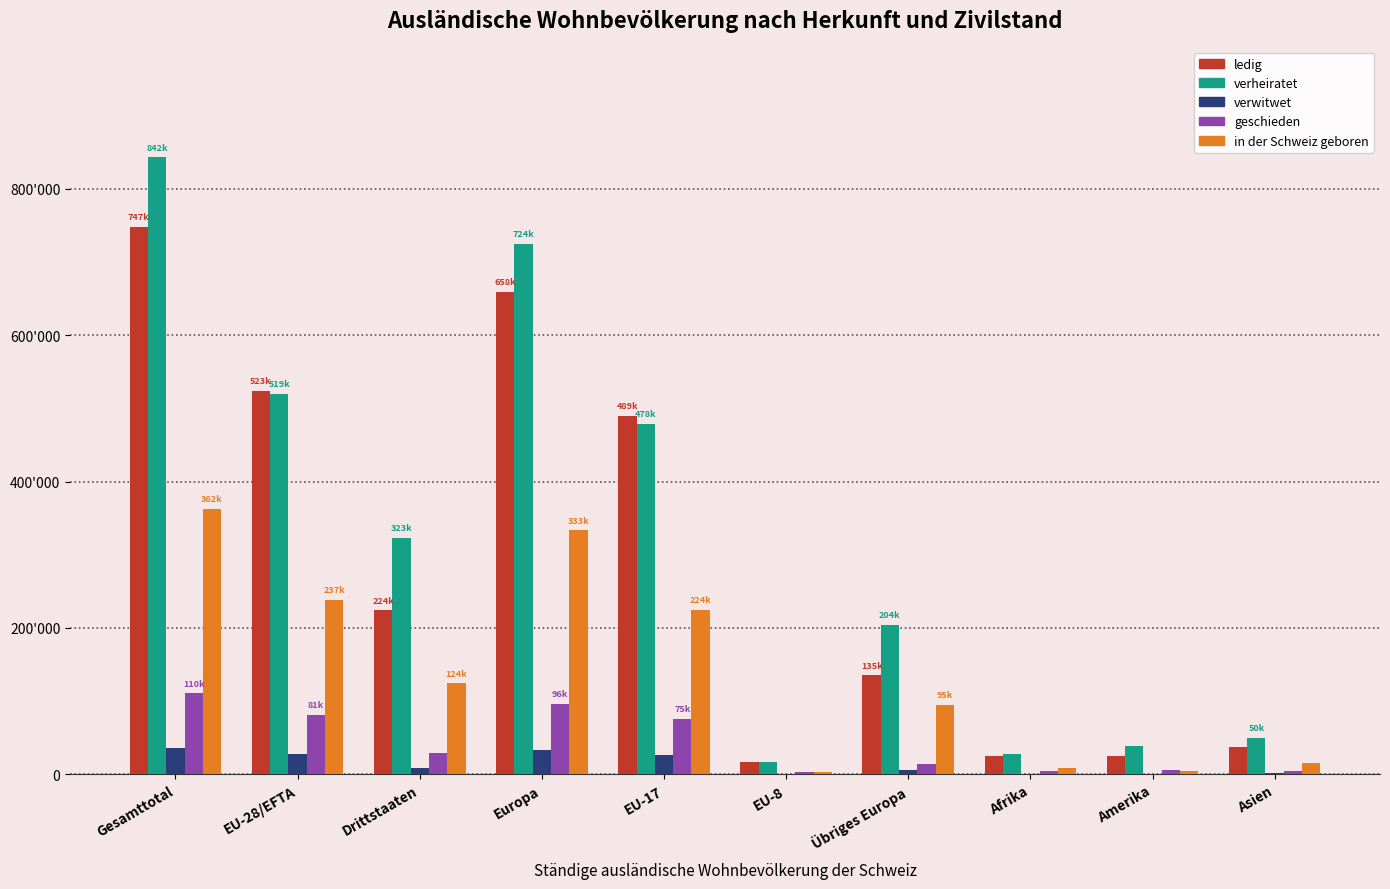

Which series has the largest range (max minus min)?

verheiratet